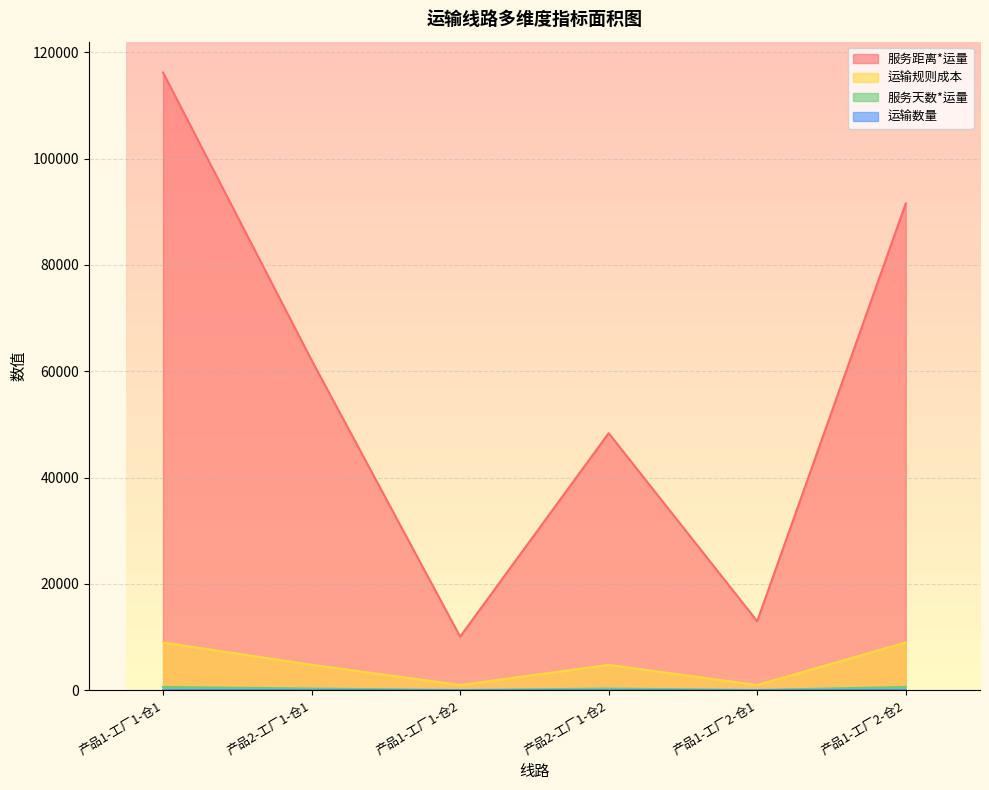

What is the label of the 2nd point from the right?

产品1-工厂2-仓1